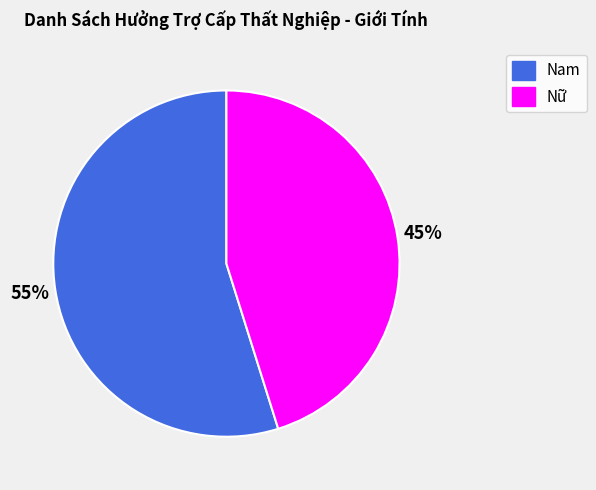

What percentage is the Nam slice, to the nearest percent?

55%